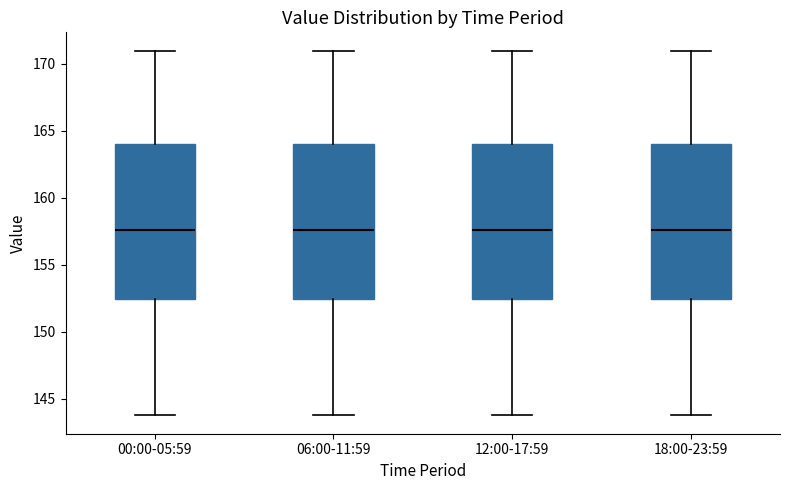

Where does the median line of the box for 12:00-17:59 sit on the y-axis? The values are not printed on the chart, so give them approximately, as read against the axis.

157.5